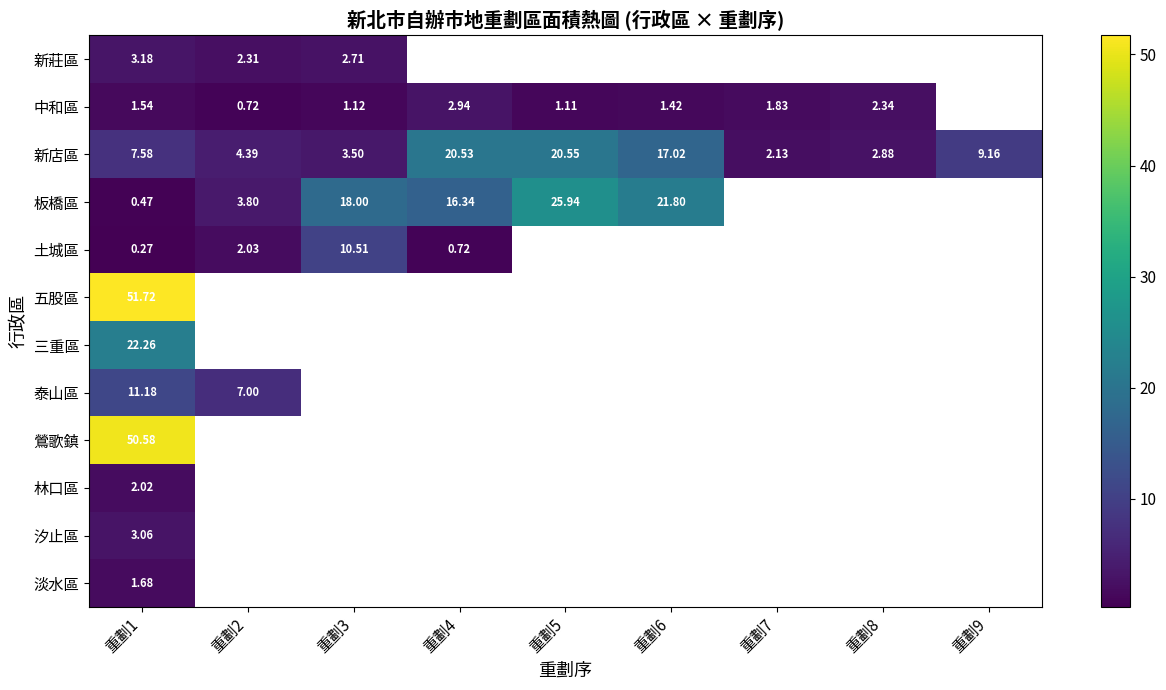

How many positive values does the 泰山區 series have?

2